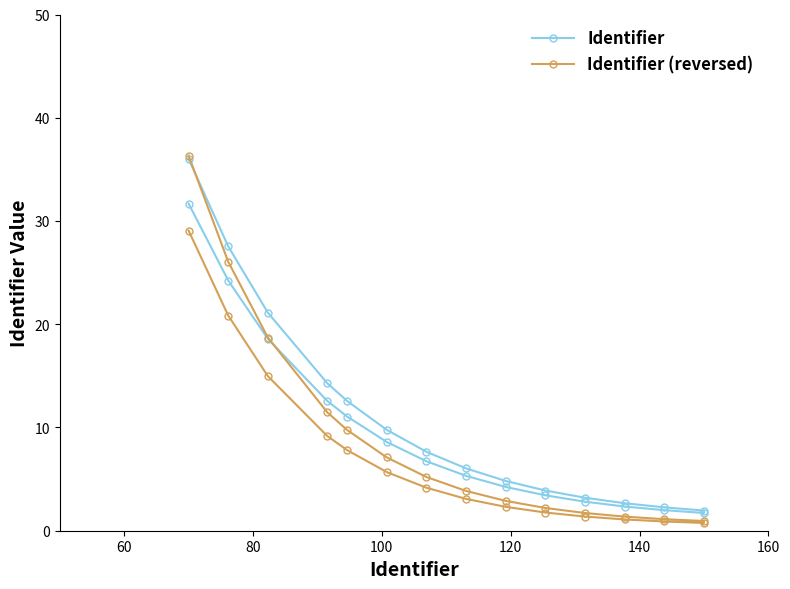

List the series in order of their peak value, highest first.

Identifier (reversed), Identifier